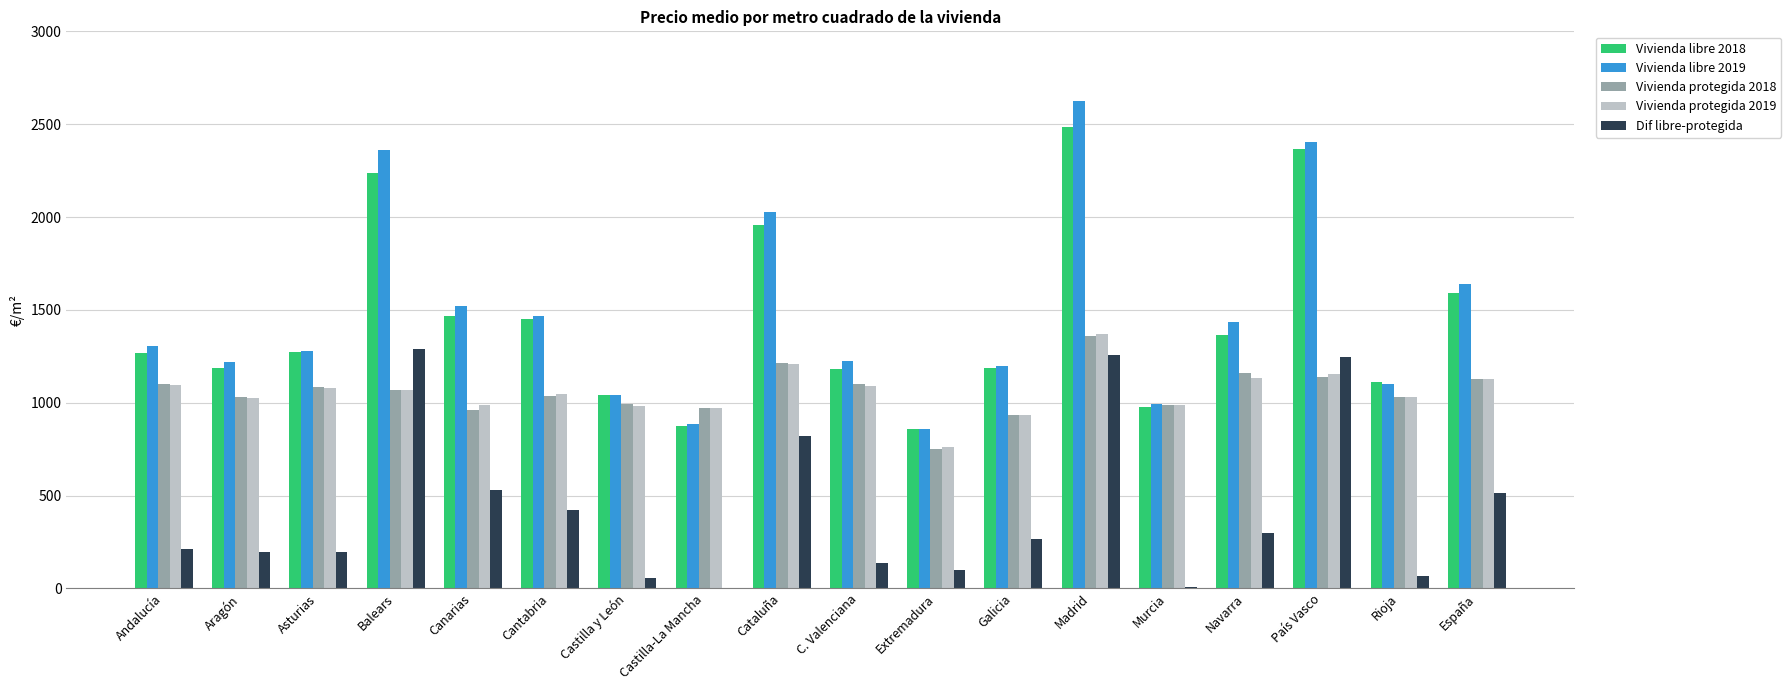

At which category is the sum across all series the highest?

Madrid